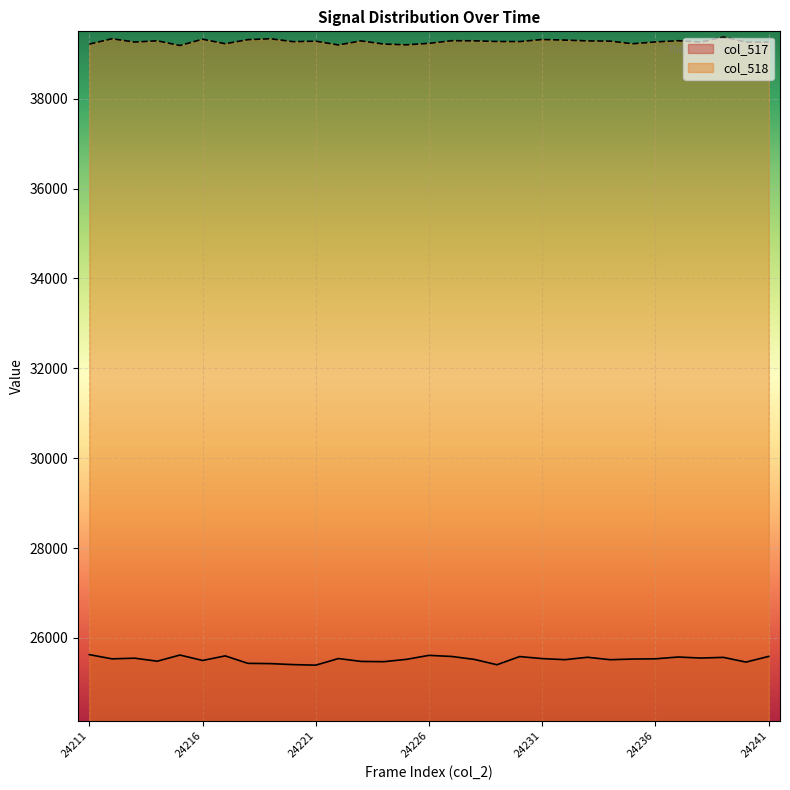

True or false: col_517 has more than 2 interior local peaks.

True